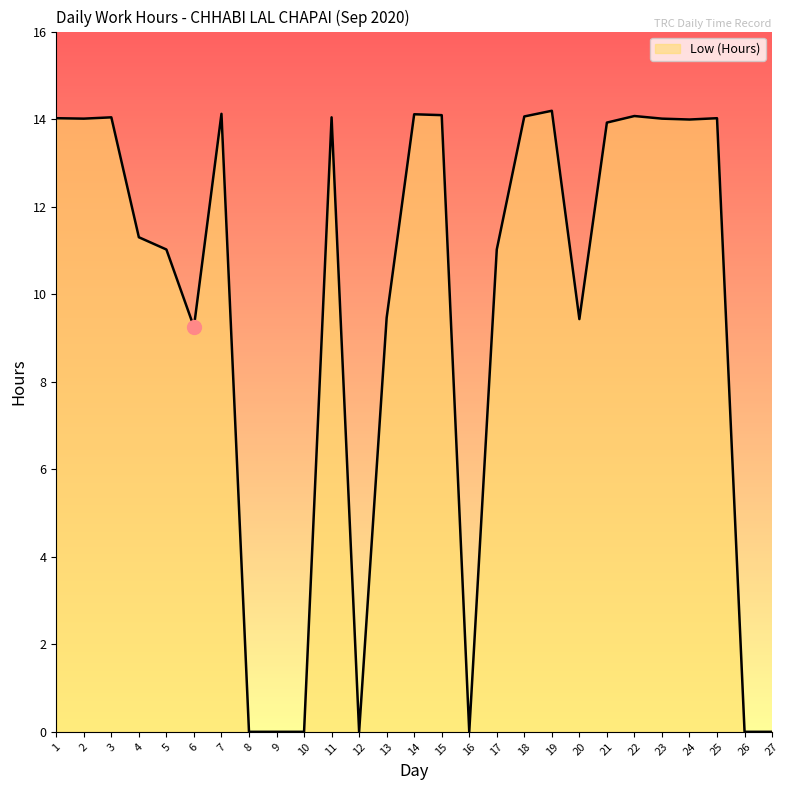

How many lines are shown in the chart?

1